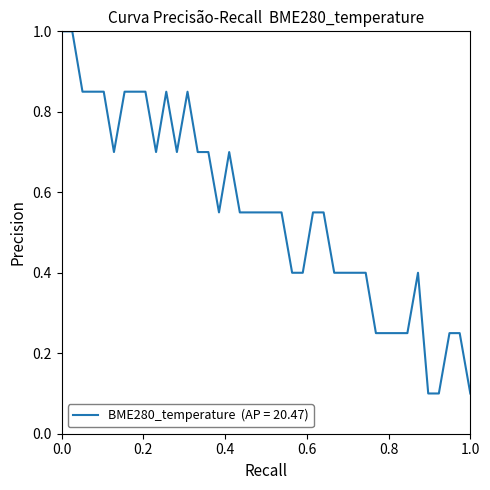

What is the maximum value shown in the chart?

1.0